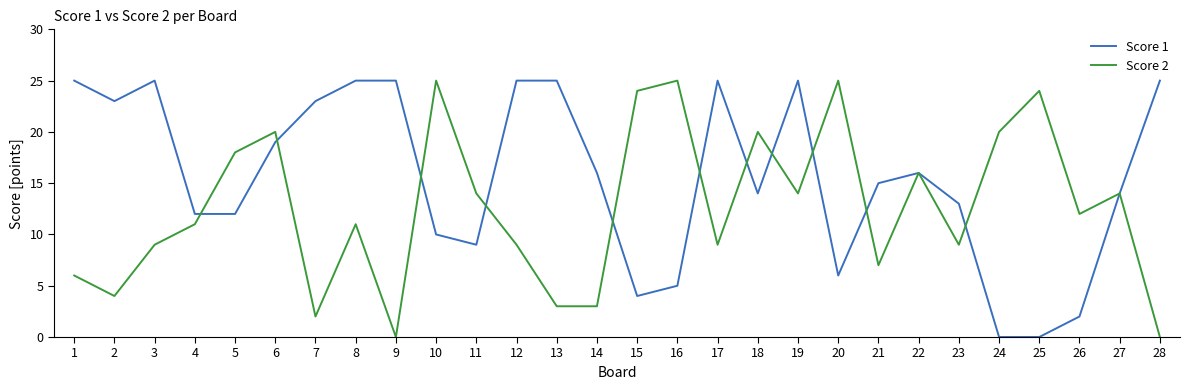

Where is the first local maximum for Score 2?

6